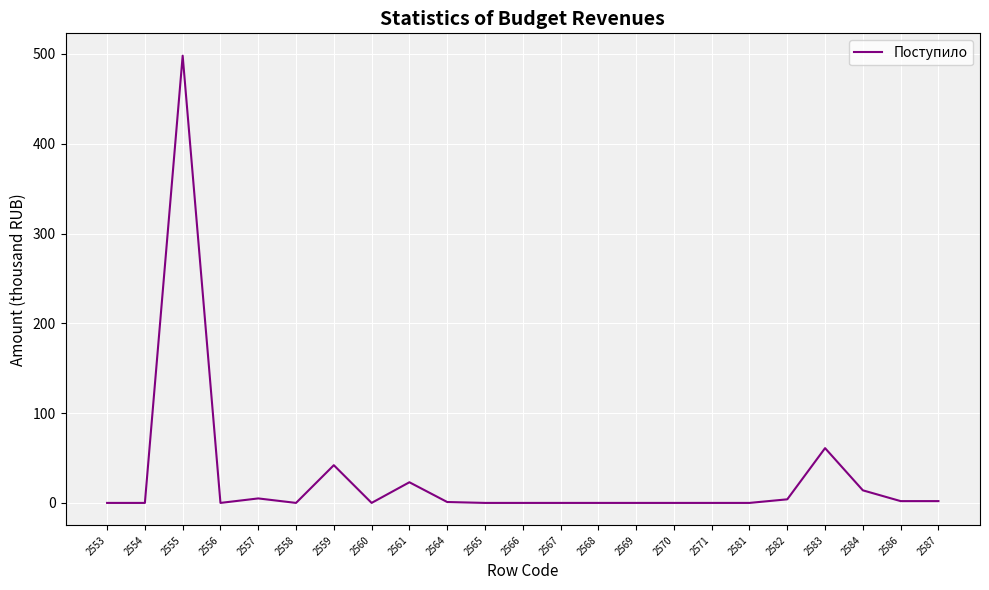

Where is the data nearest to the value 249?

2583